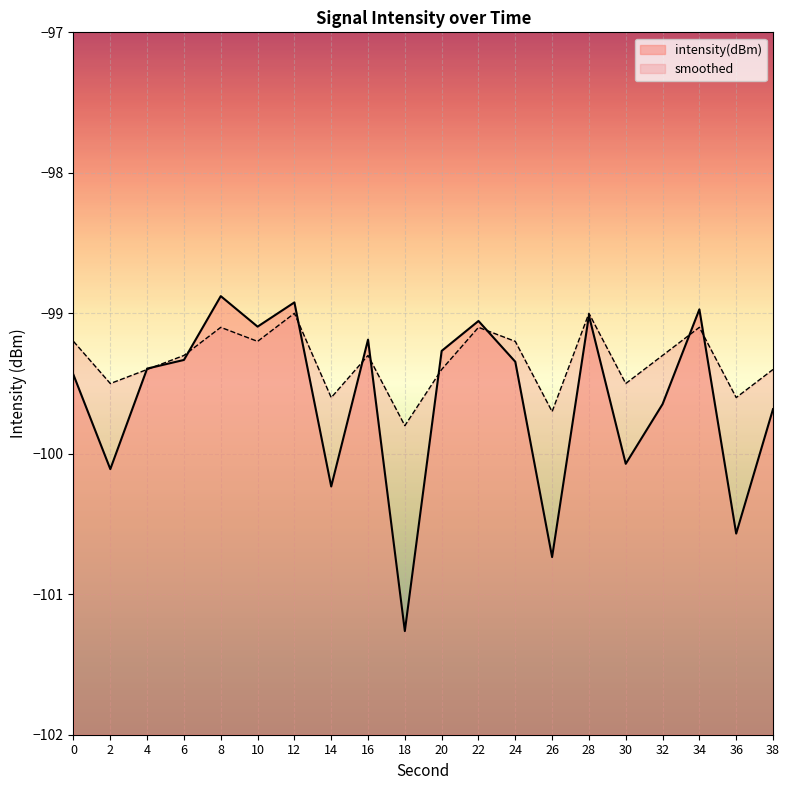

What is the difference between the smoothed values at 32 and 8?

0.2